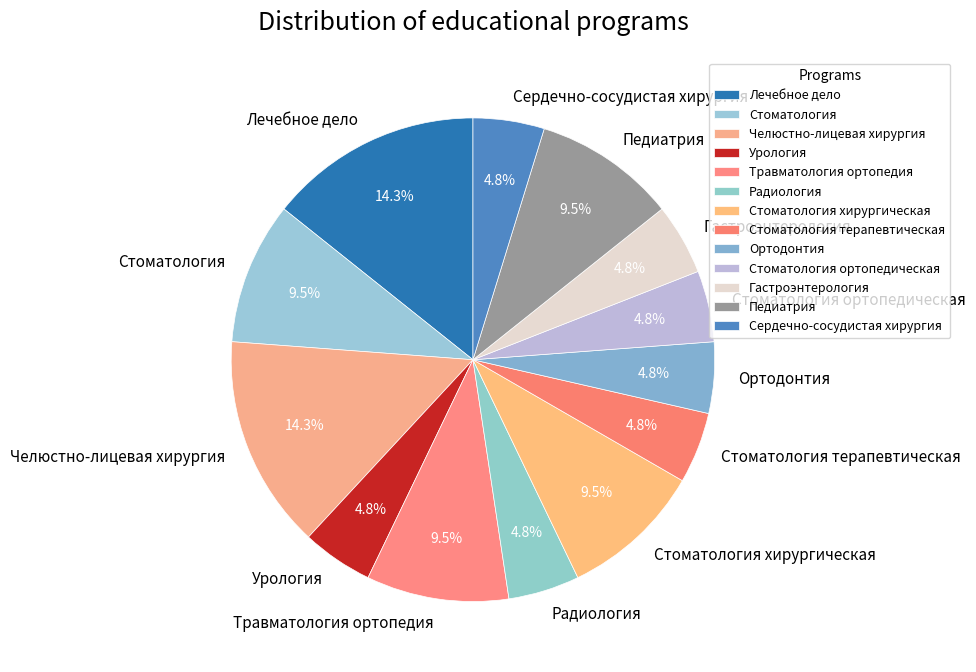

To the nearest percent, what is the difference between the Урология and Педиатрия slice percentages?

5%